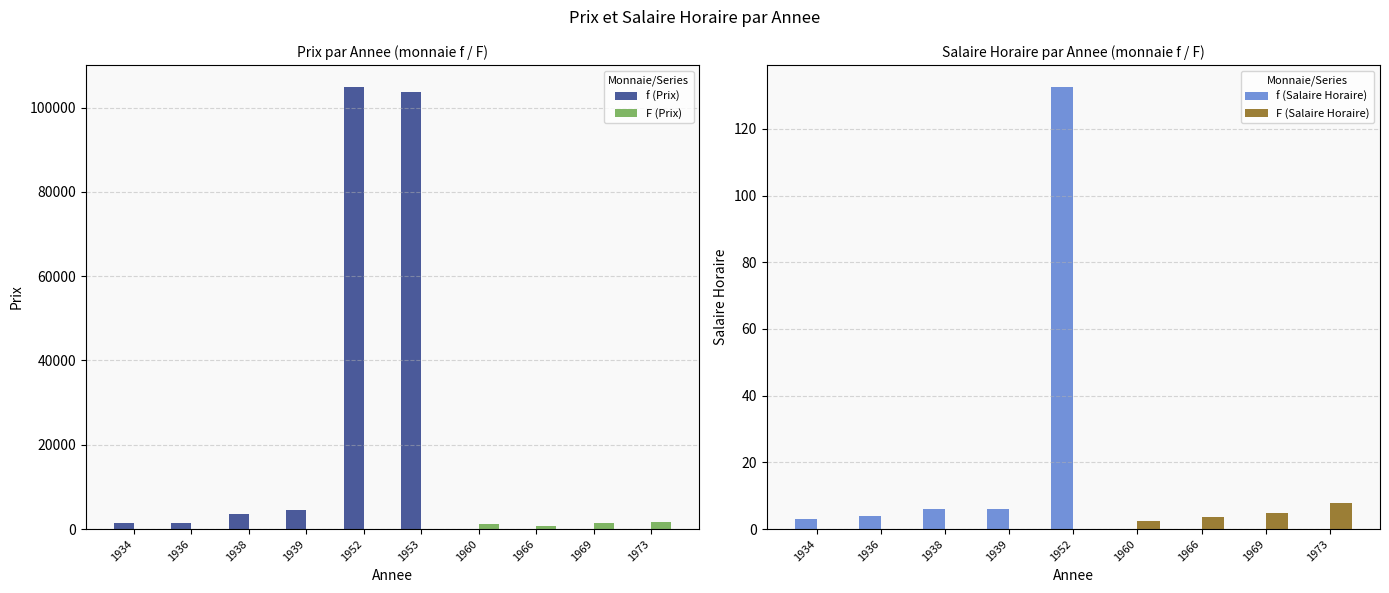

Read the f (Salaire Horaire) value at 1952.

132.5